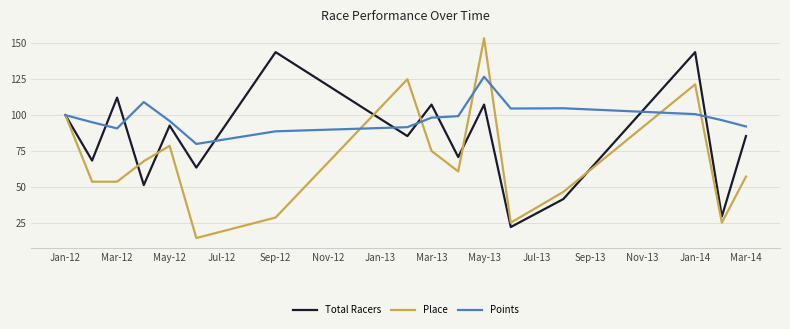

At how many categories does at least one series exceed 133?

3